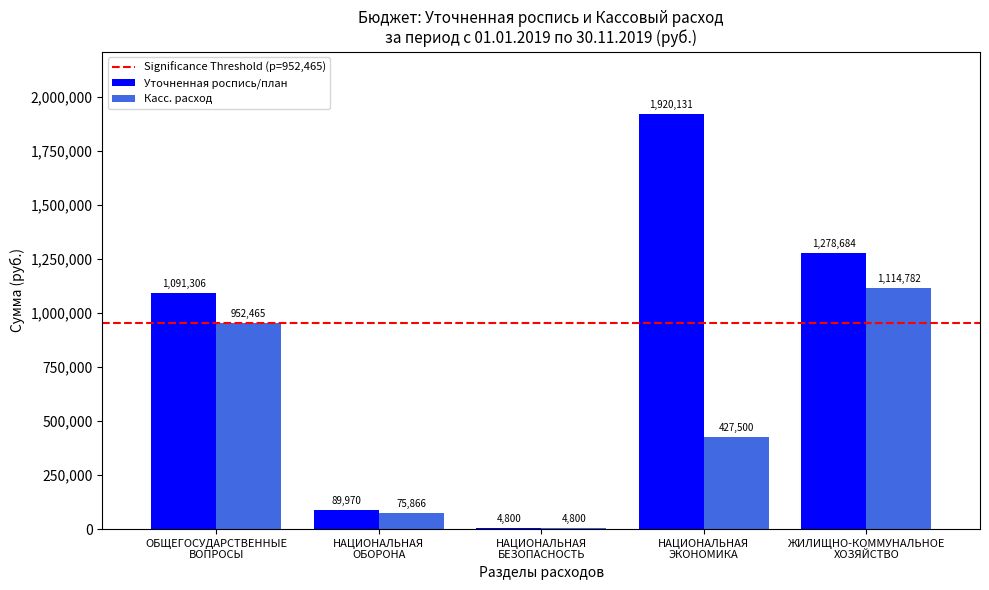

How many data points does each series have?

5